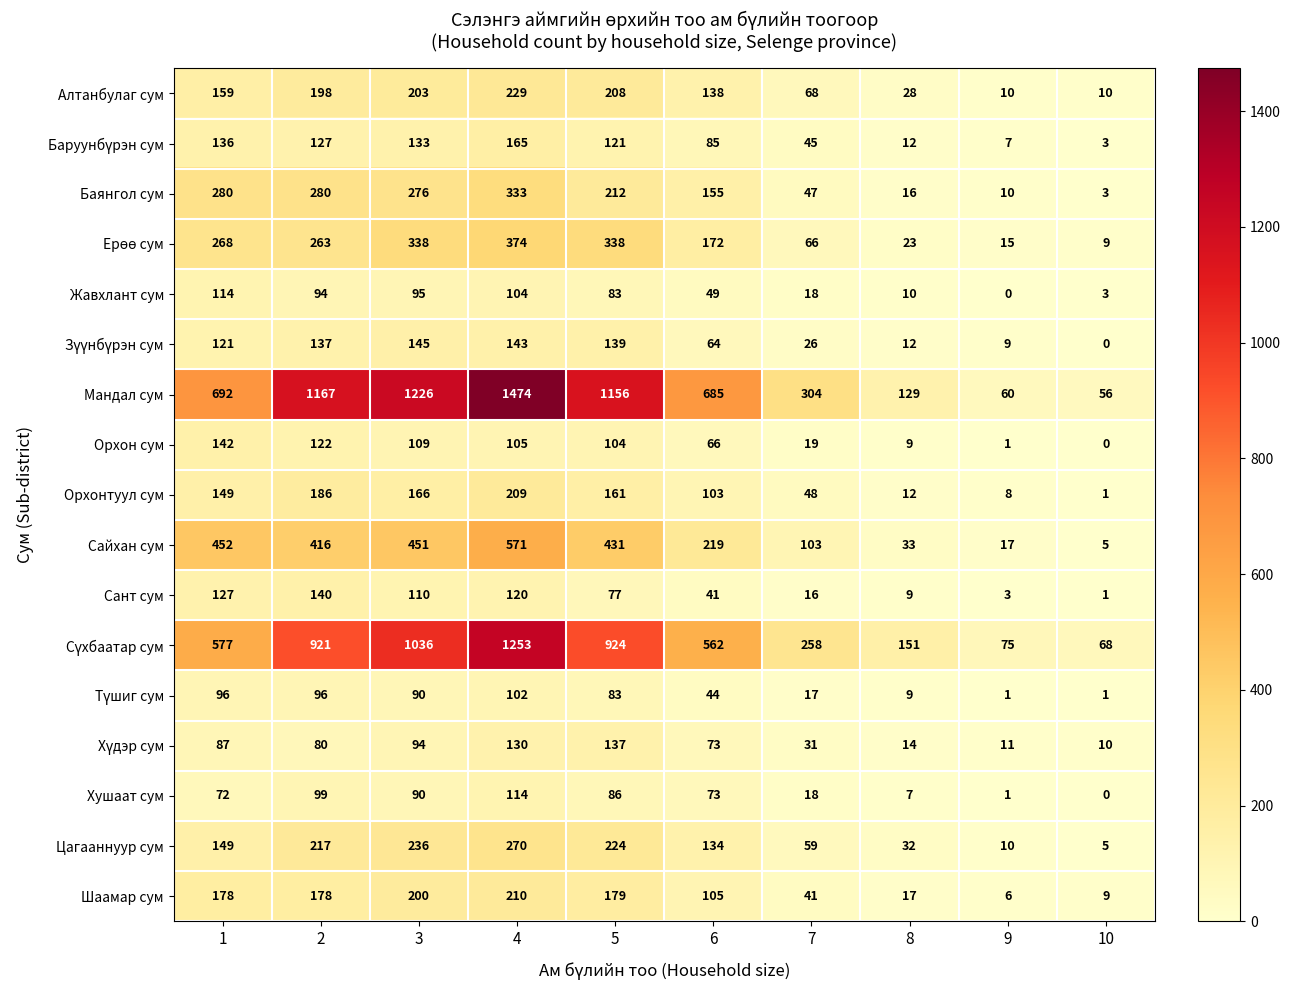

Which label corresponds to the largest value in the chart?

4